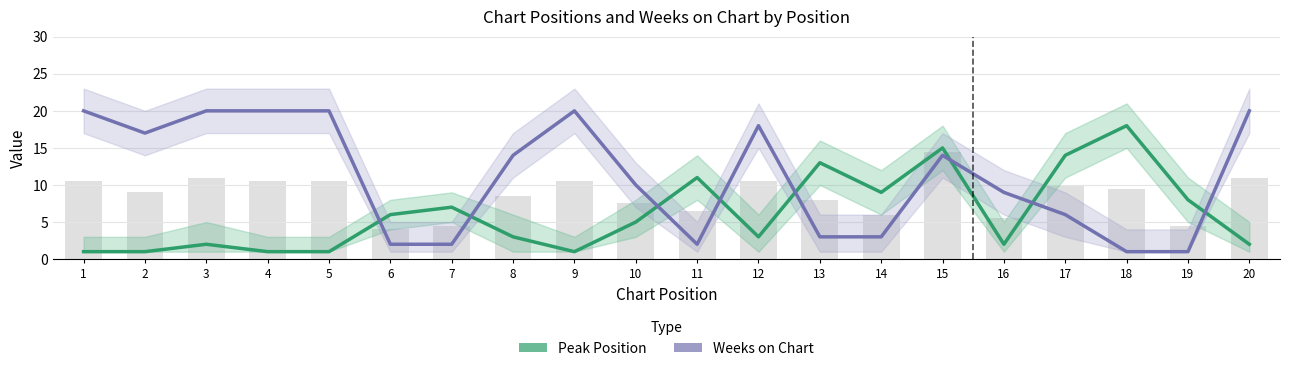

Which category has the highest value in the Peak Position series?

18